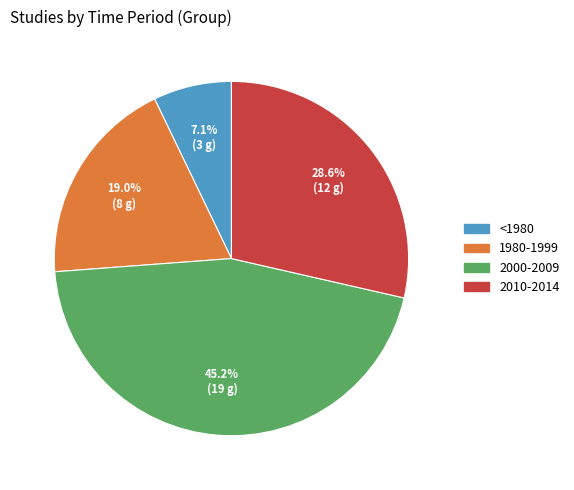

To the nearest percent, what is the difference between the largest and smallest slice percentages?

38%